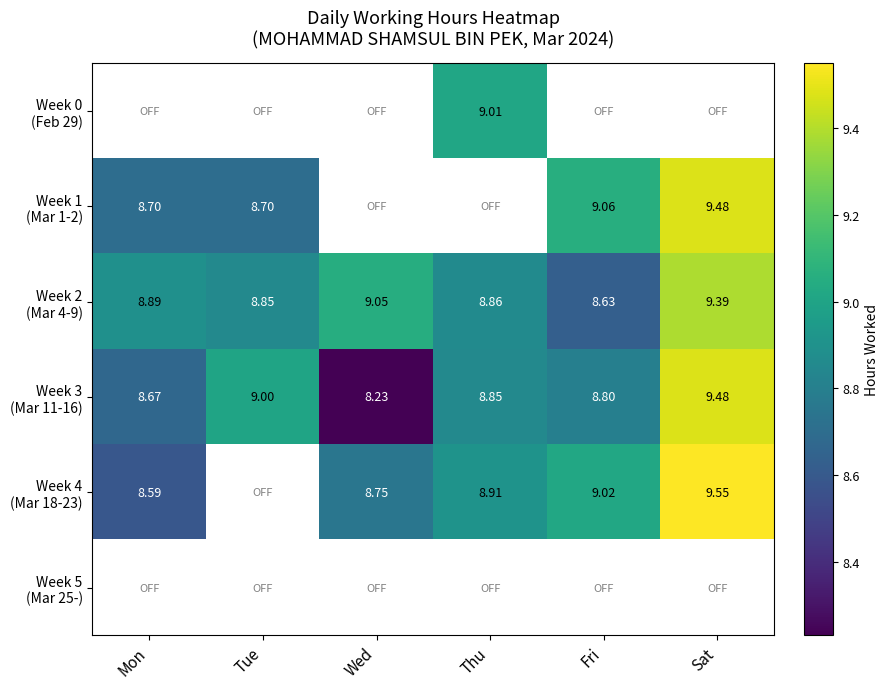

The Week 3 (Mar 11-16) series shows 5.3 at Fri. True or false?

False